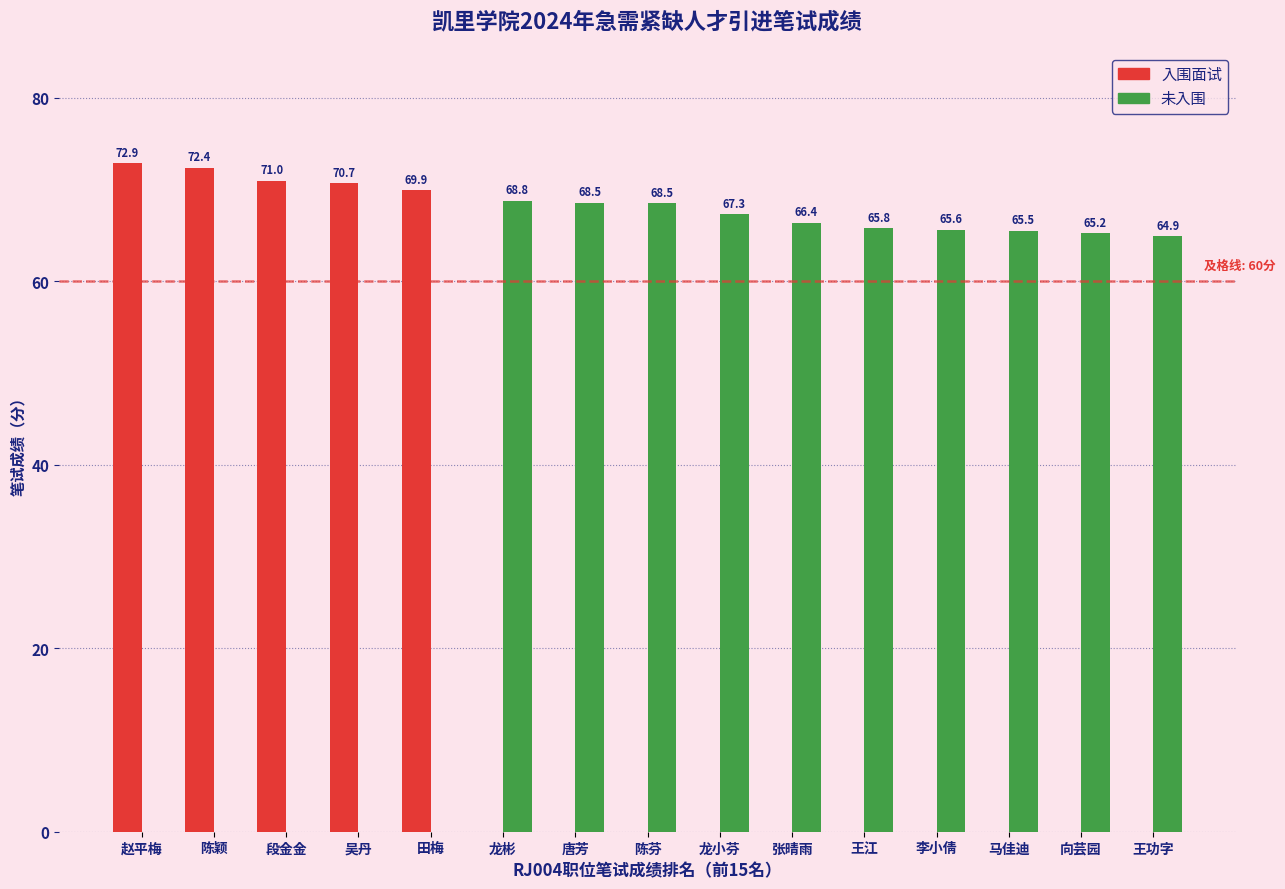

At which label is 未入围 closest to 34?

王功字